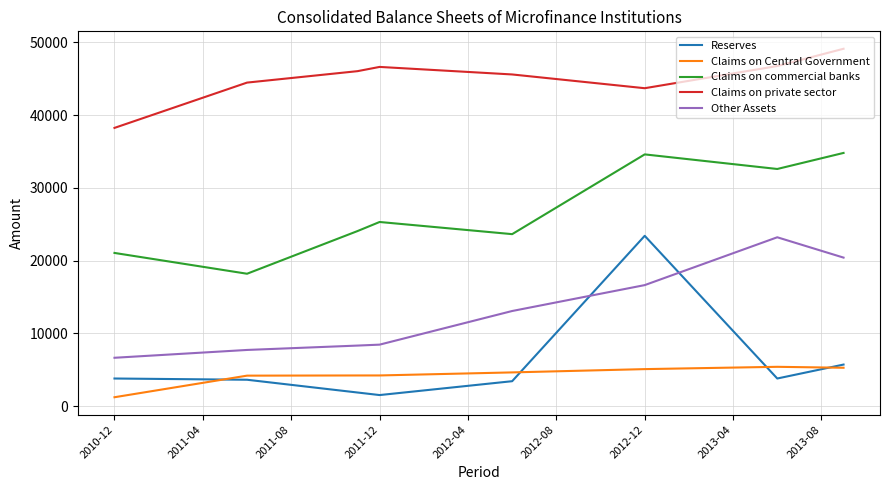

What are all the series names shown in the legend?

Reserves, Claims on Central Government, Claims on commercial banks, Claims on private sector, Other Assets